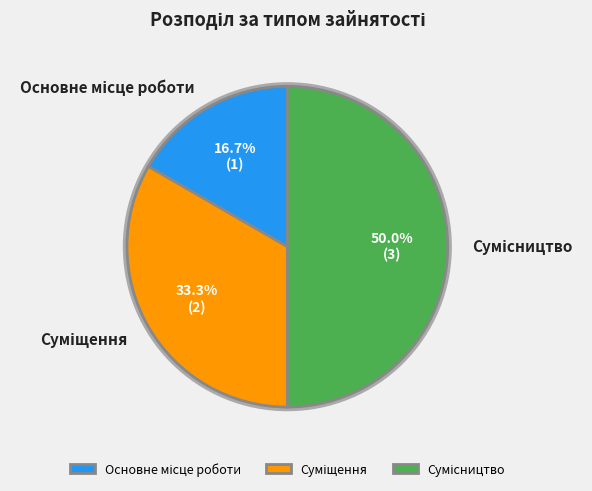

Rank the categories by value from highest to lowest.

Сумісництво, Суміщення, Основне місце роботи